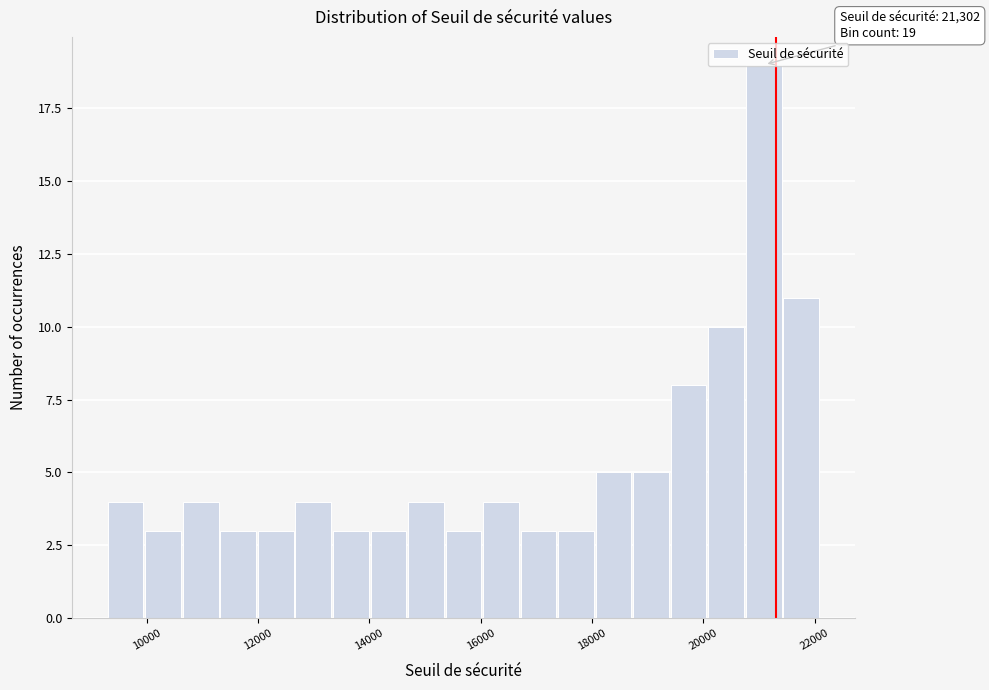

Around what value on the x-axis is the tallest bar? Give the approximate position of its centre, as read against the axis.

21000